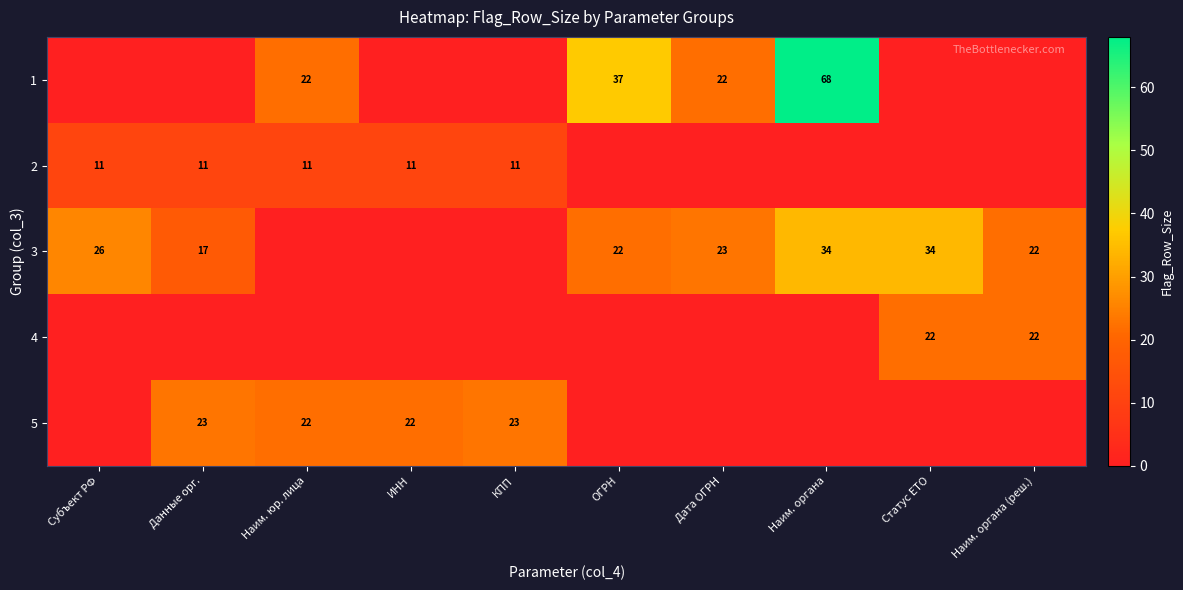

Is it true that 5 equals 33 at Данные орг.?

False